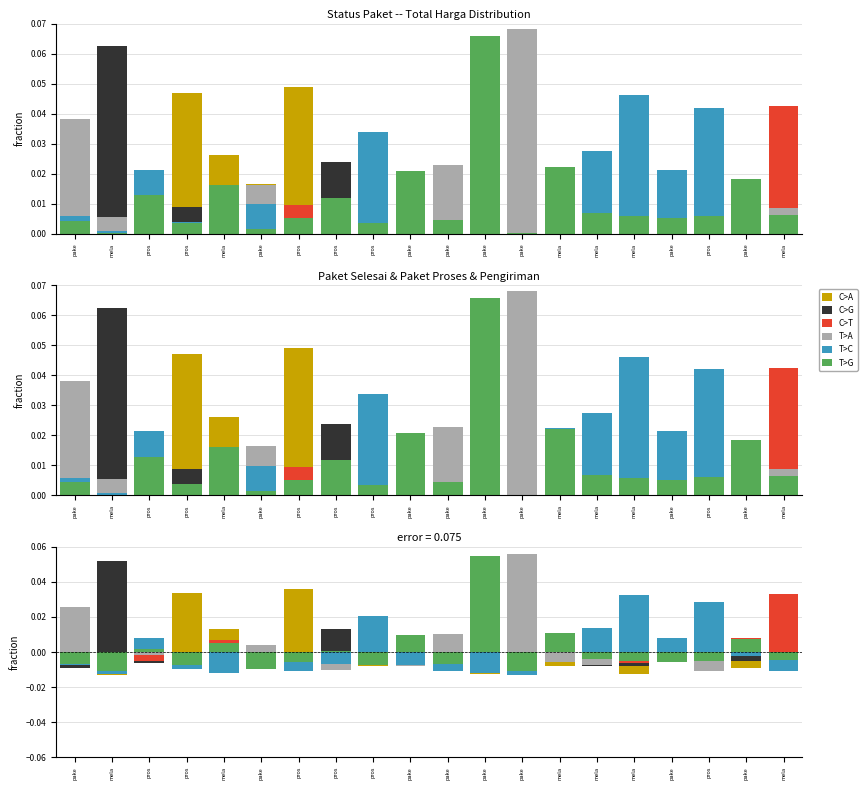

Between mela and pake, which series saw the biggest shift?

T>A